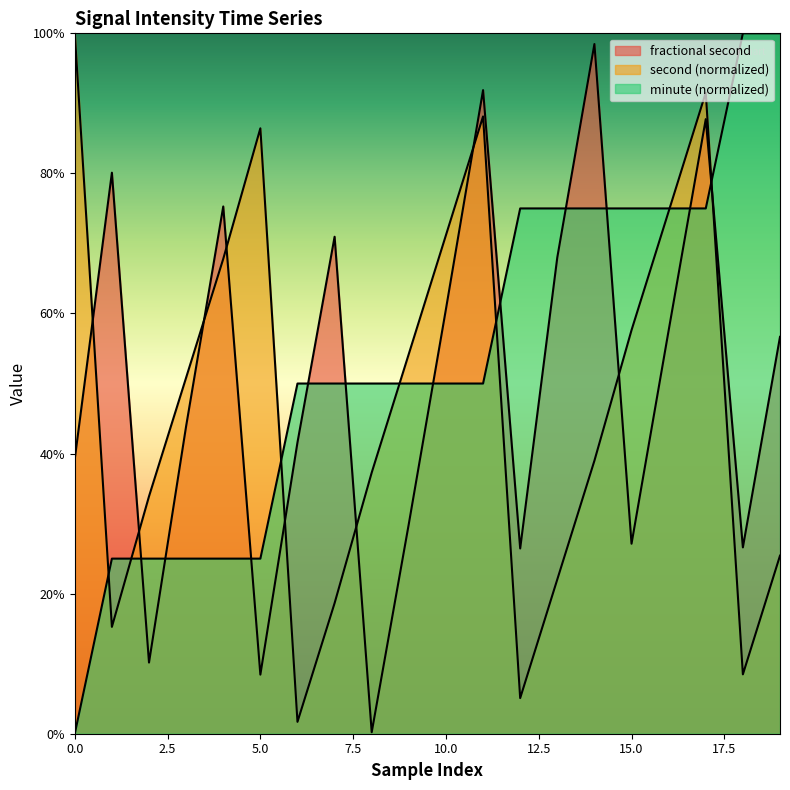

What is the highest value of the fractional second series?

1.0